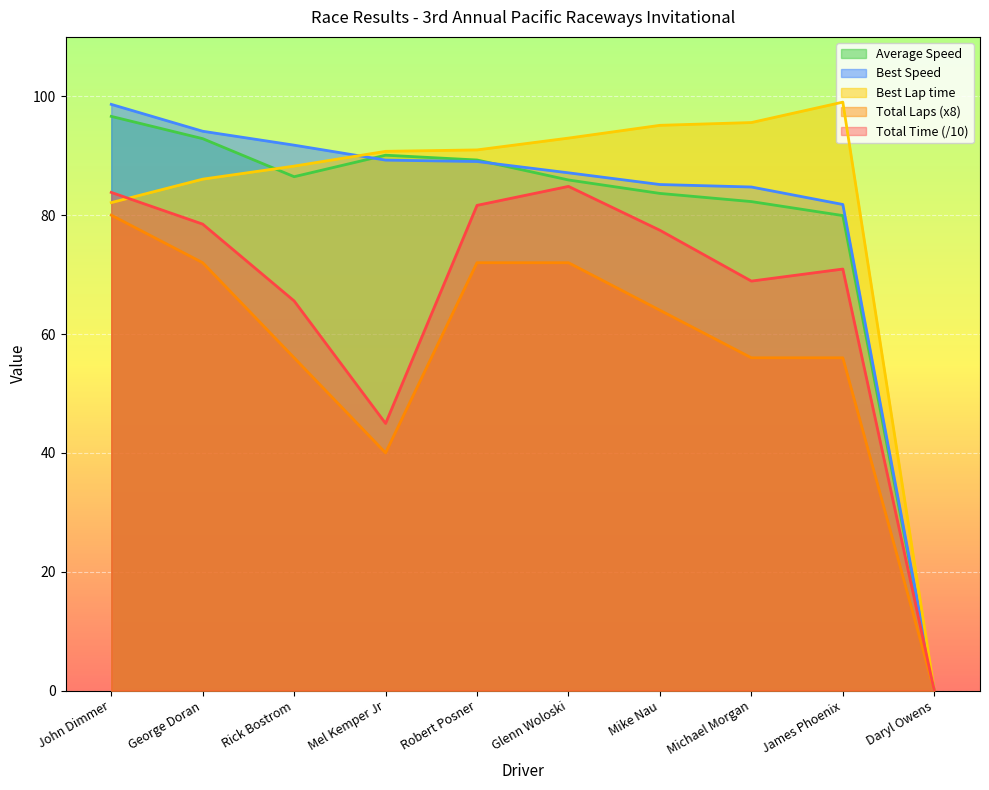

What is the spread (max minus min) of values at Mel Kemper Jr?

50.7